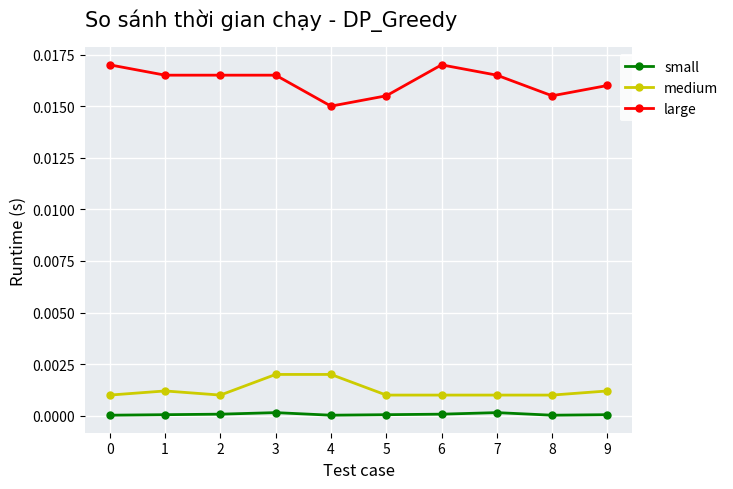

Which category has the lowest value in the large series?

4